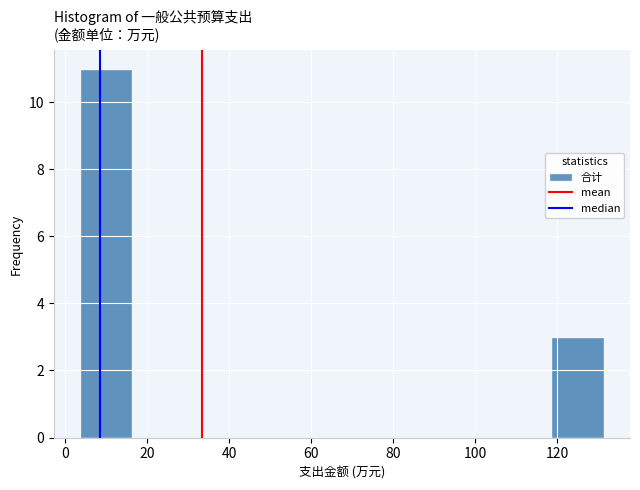

Which range on the x-axis has the tallest bar?

4 to 16